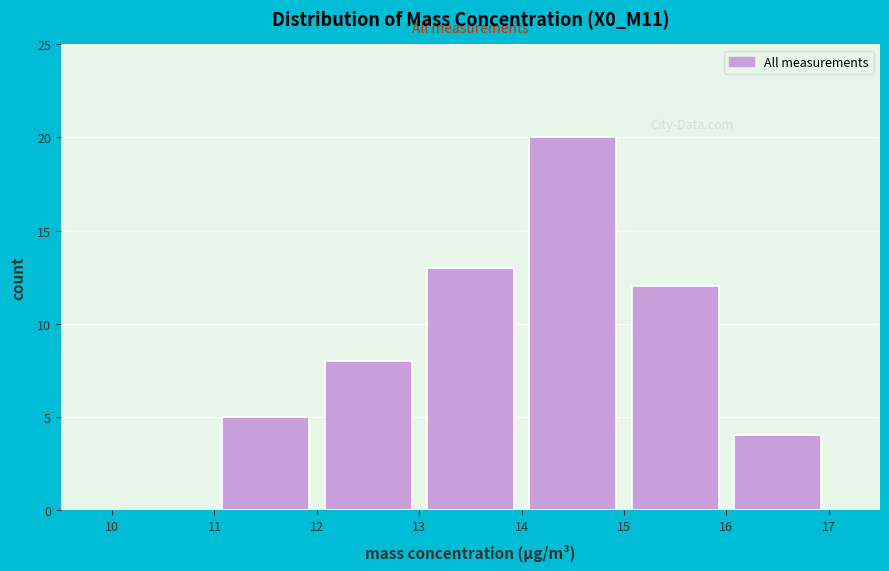

What is the height of the bar covering 15 to 16 on the x-axis? The values are not printed on the chart, so give them approximately, as read against the axis.

12